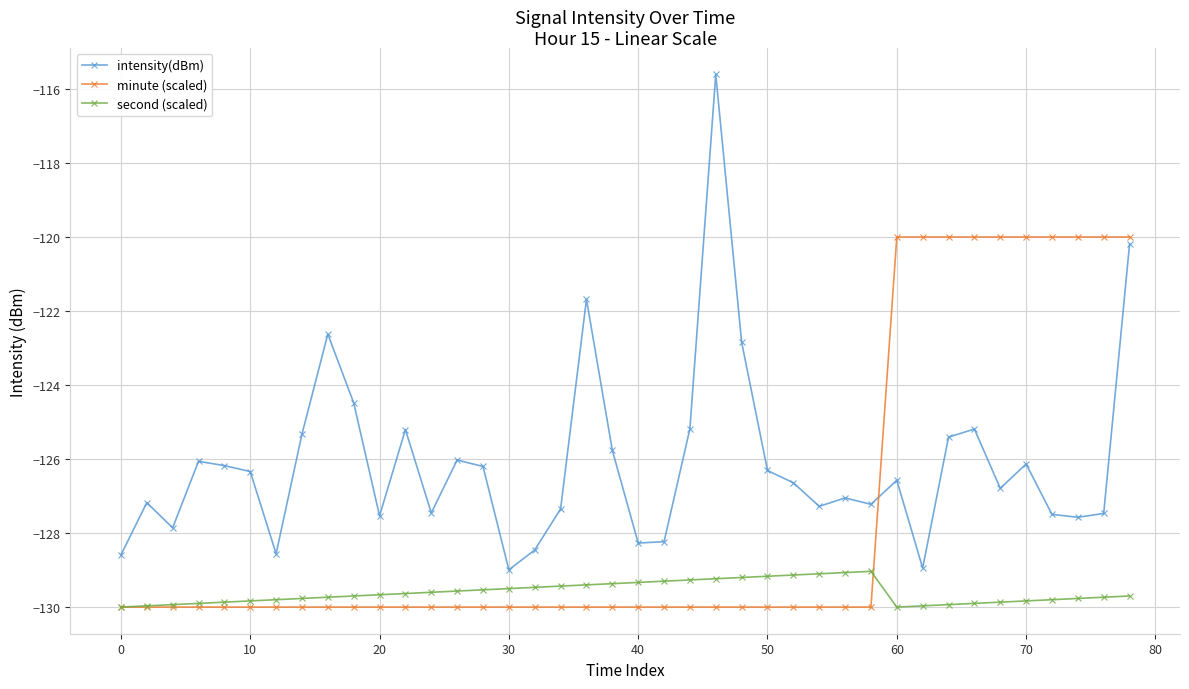

True or false: second (scaled) and intensity(dBm) cross at least once.

False